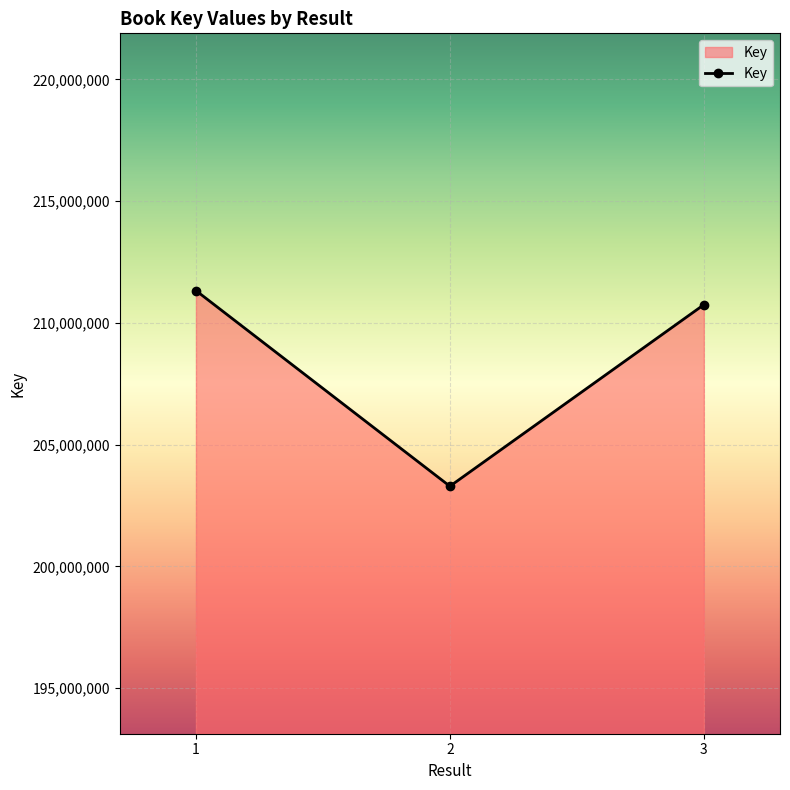

At which label does the data first exceed 210745622?

1